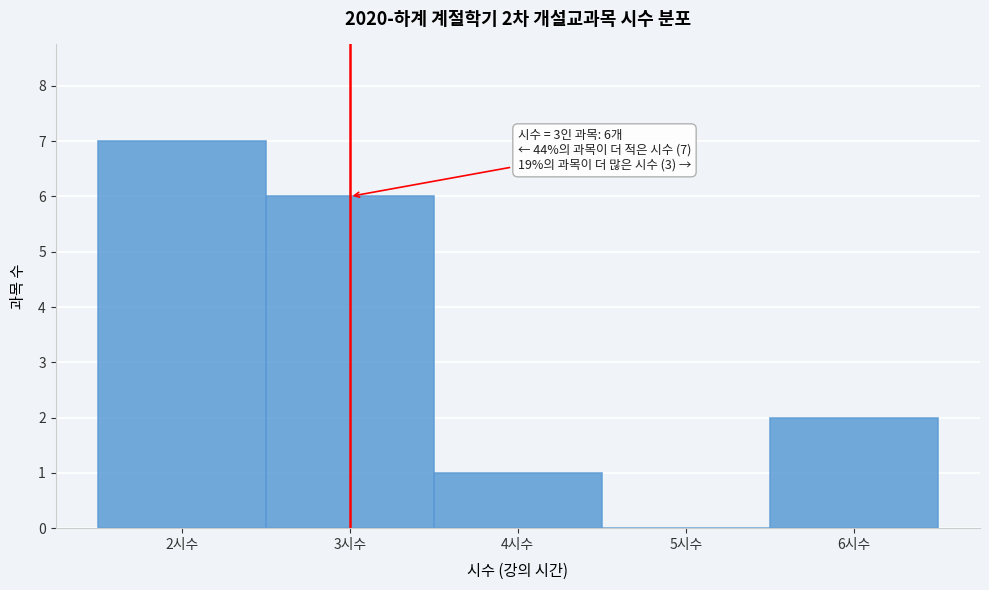

Which range on the x-axis has the tallest bar?

1.5 to 2.5